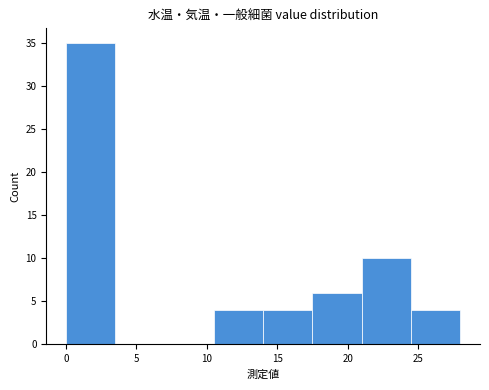

Reading left to right, transcribe this chart: for each bar, give the range it covers on the x-axis and its height. The values are not printed on the chart, so give them approximately, as read against the axis.

0.0 to 3.5: 35
3.5 to 7.0: 0
7.0 to 10.5: 0
10.5 to 14.0: 4
14.0 to 17.5: 4
17.5 to 21.0: 6
21.0 to 24.5: 10
24.5 to 28.0: 4